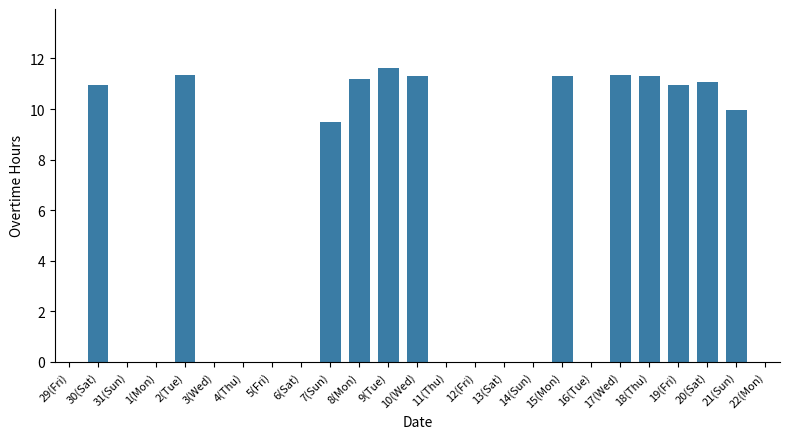

At which label is the value closest to 5?

7(Sun)